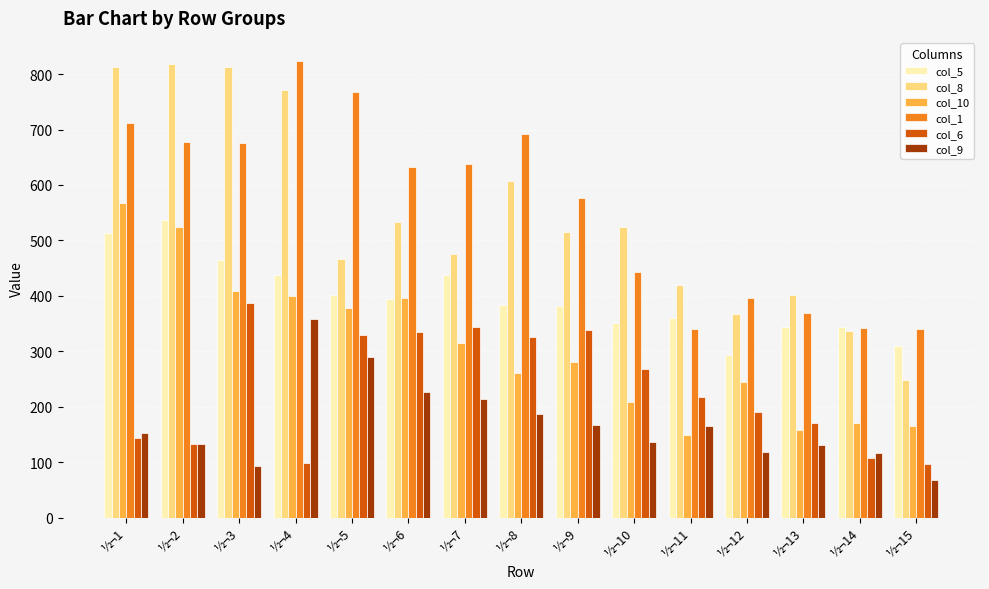

Rank the series at ½¬3 from lowest to highest value.

col_9, col_6, col_10, col_5, col_1, col_8